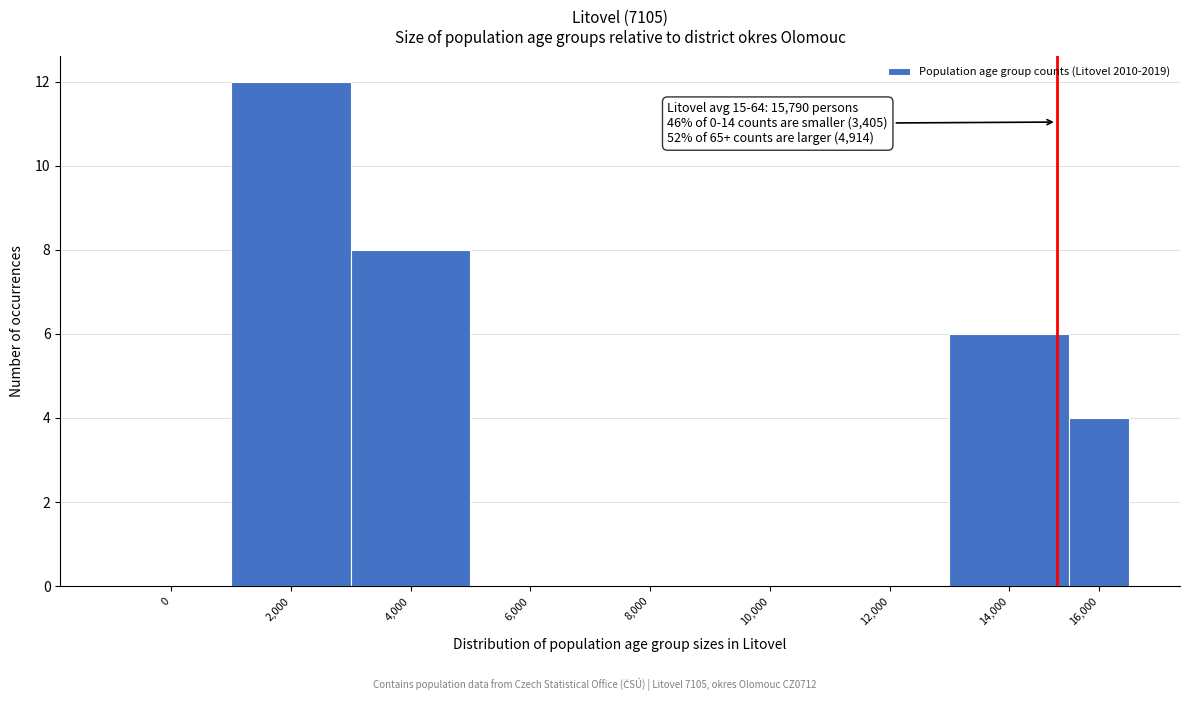

Reading left to right, what are all the values shown in this chart?

0=0	2,000=12	4,000=8	6,000=0	8,000=0	10,000=0	12,000=0	14,000=6	16,000=4